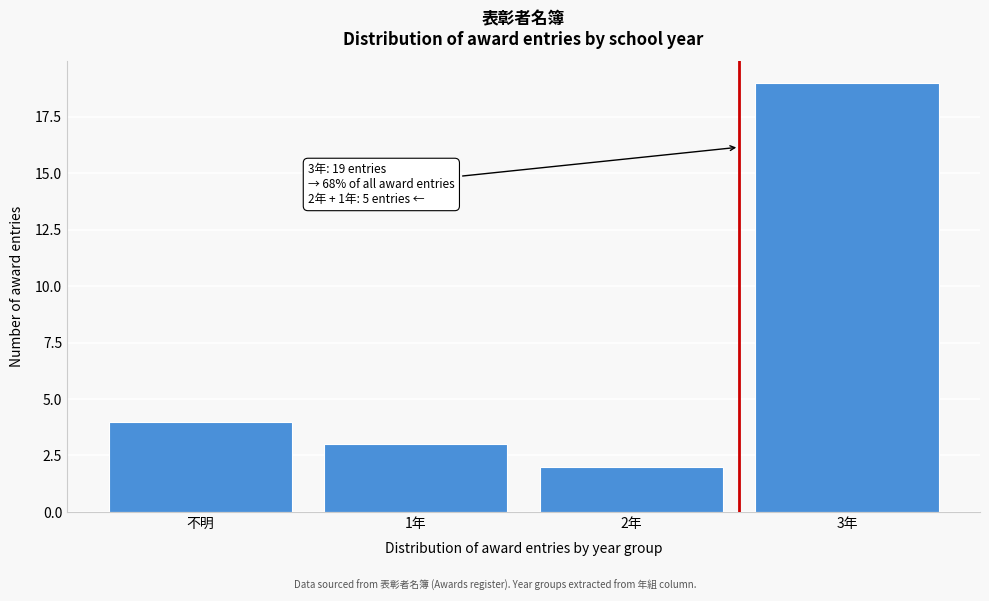

Reading left to right, extract all data points from this chart.

4	3	2	19